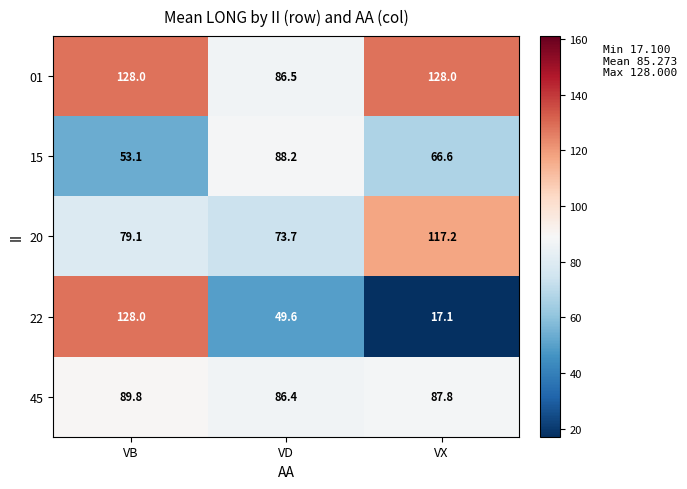

The value of 45 at VD is 126.7. True or false?

False